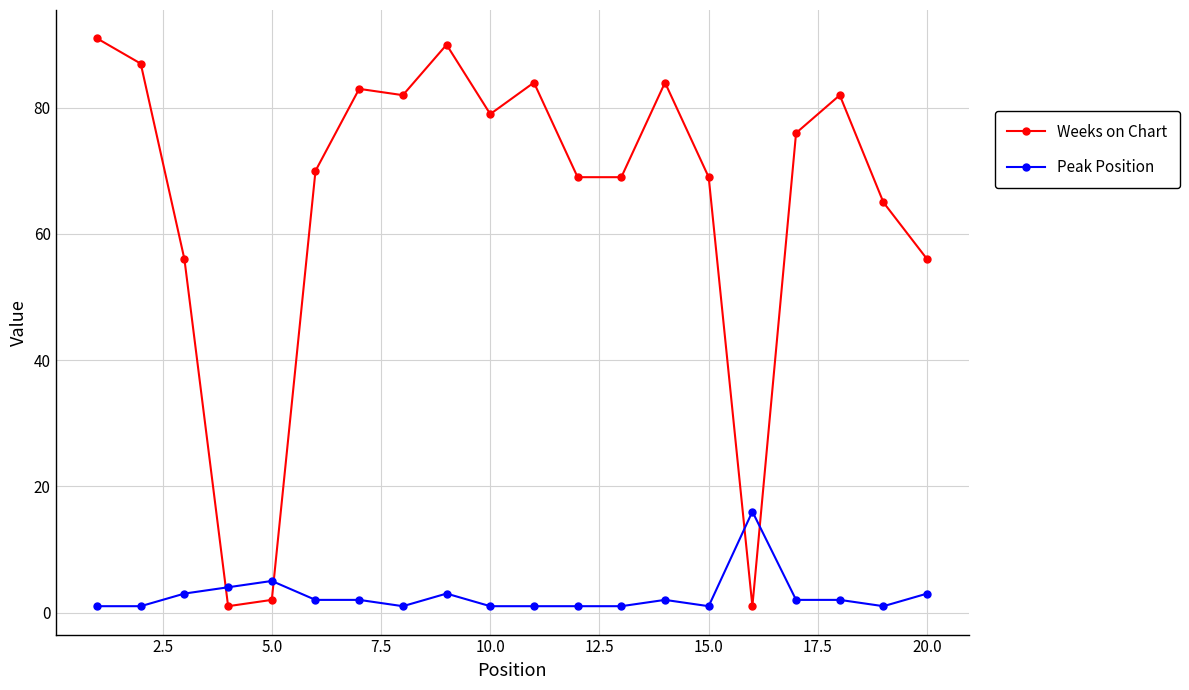

After their last crossing, which series has the higher values: Weeks on Chart or Peak Position?

Weeks on Chart